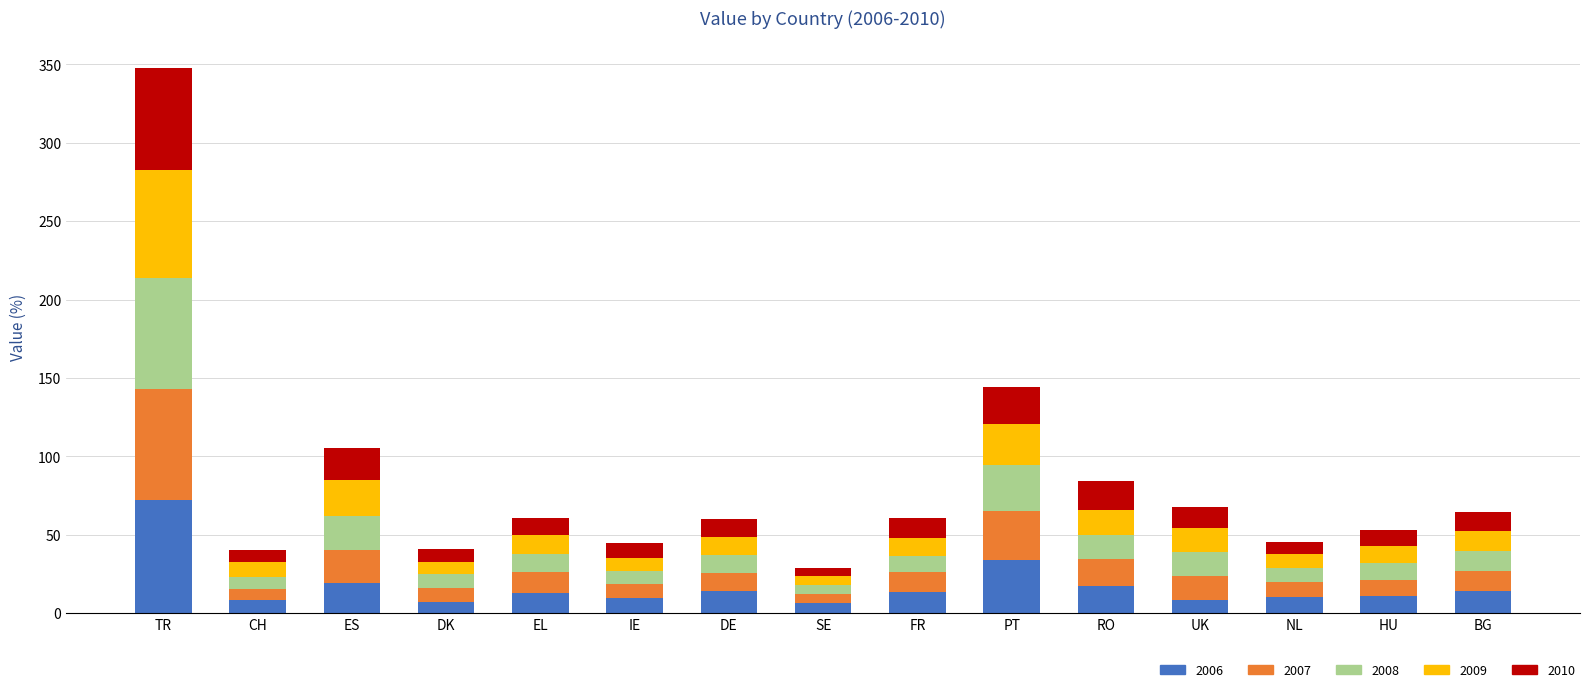

What are all the series names shown in the legend?

2006, 2007, 2008, 2009, 2010